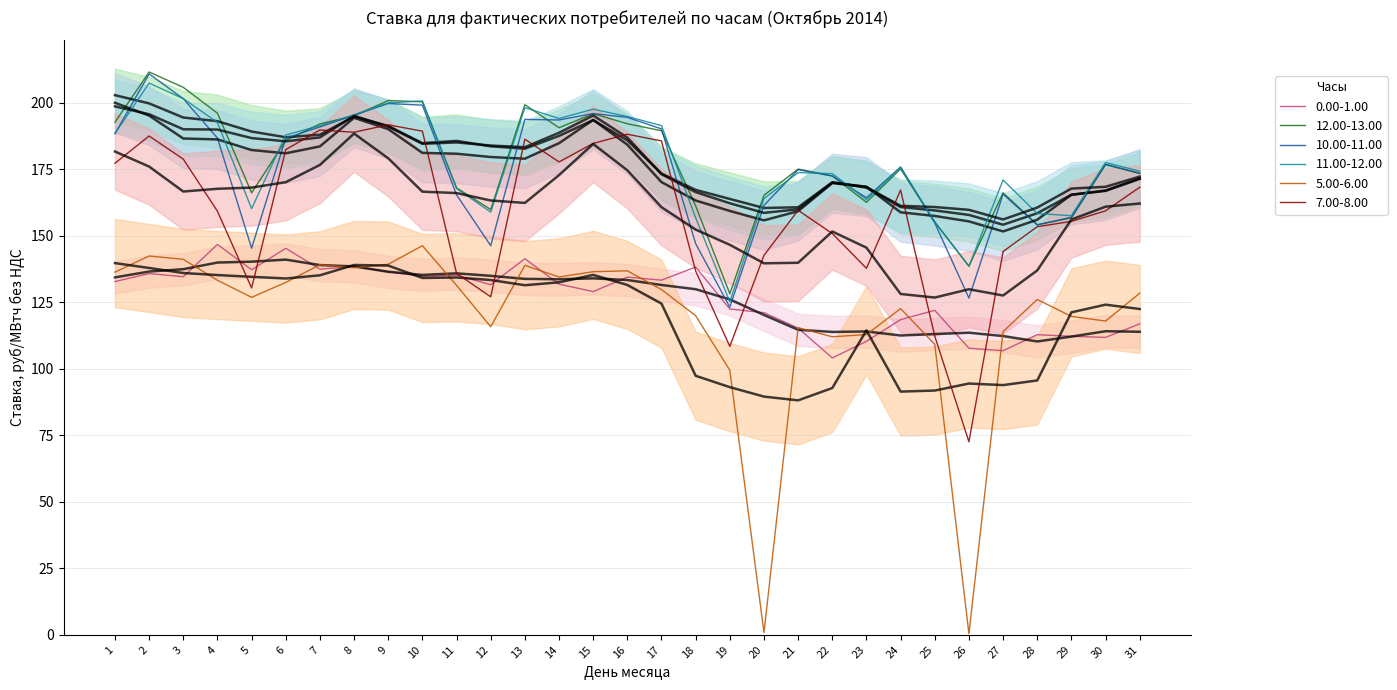

Which series has the largest range (max minus min)?

5.00-6.00